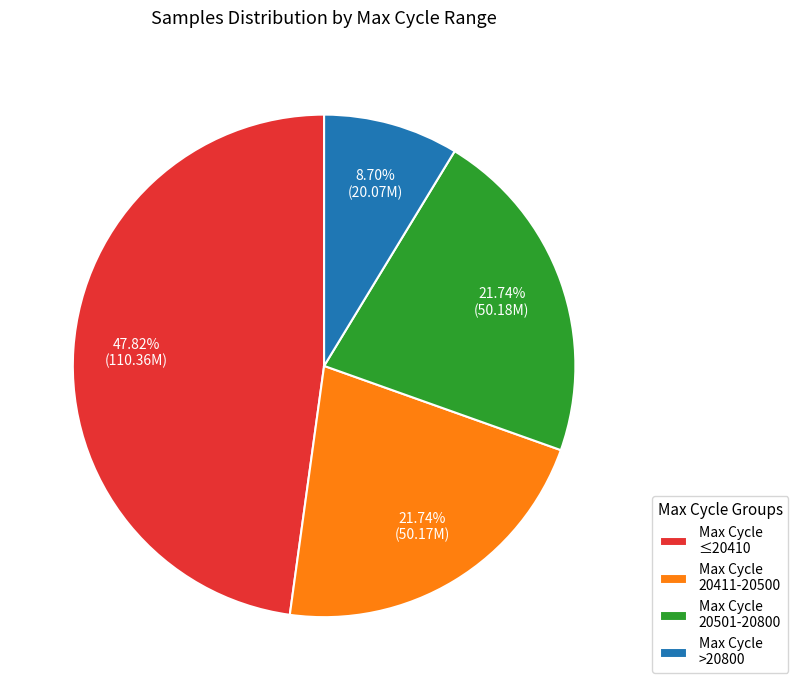

Is Max Cycle 20501-20800 the majority of the pie?

No